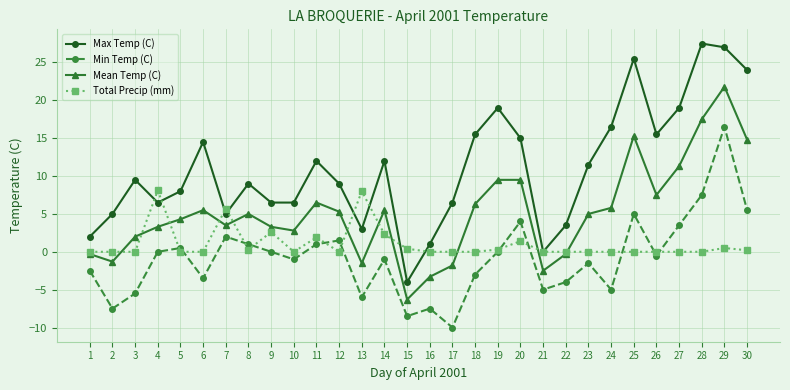

True or false: Min Temp (C) and Max Temp (C) intersect in this chart.

False